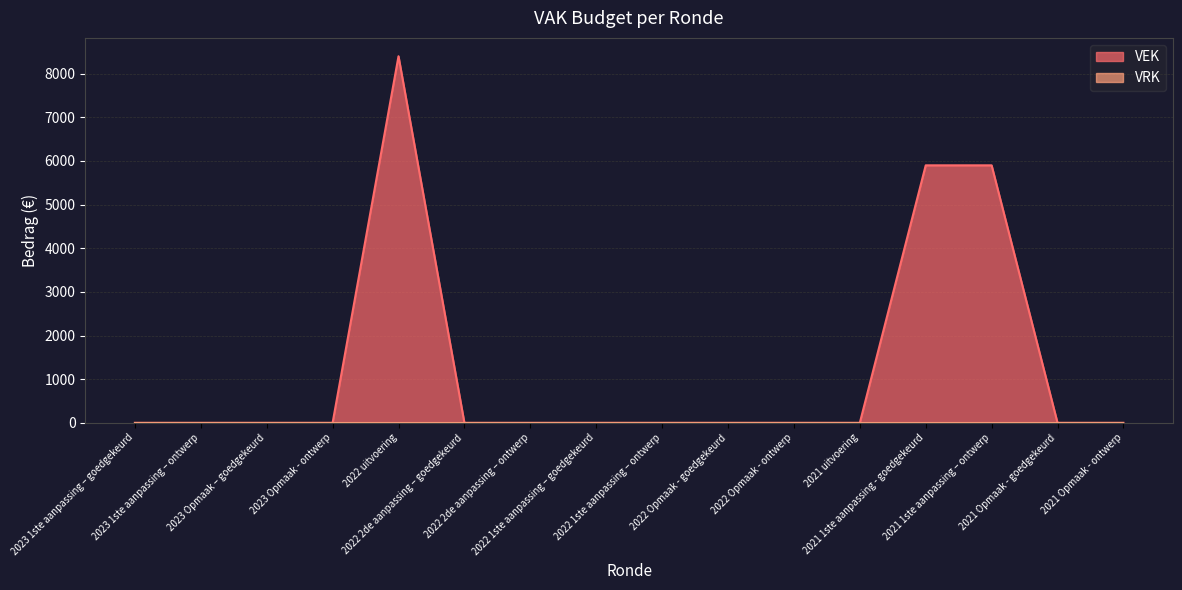

What is the maximum value shown in the chart?

8400